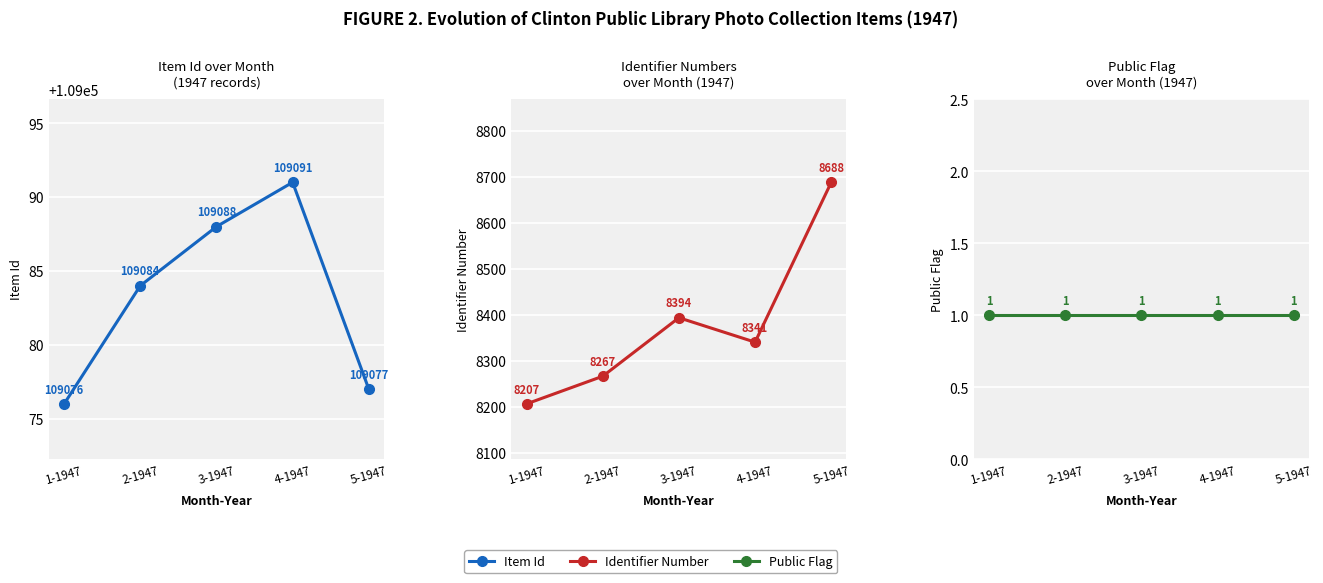

Between 1-1947 and 4-1947, which is larger?

4-1947